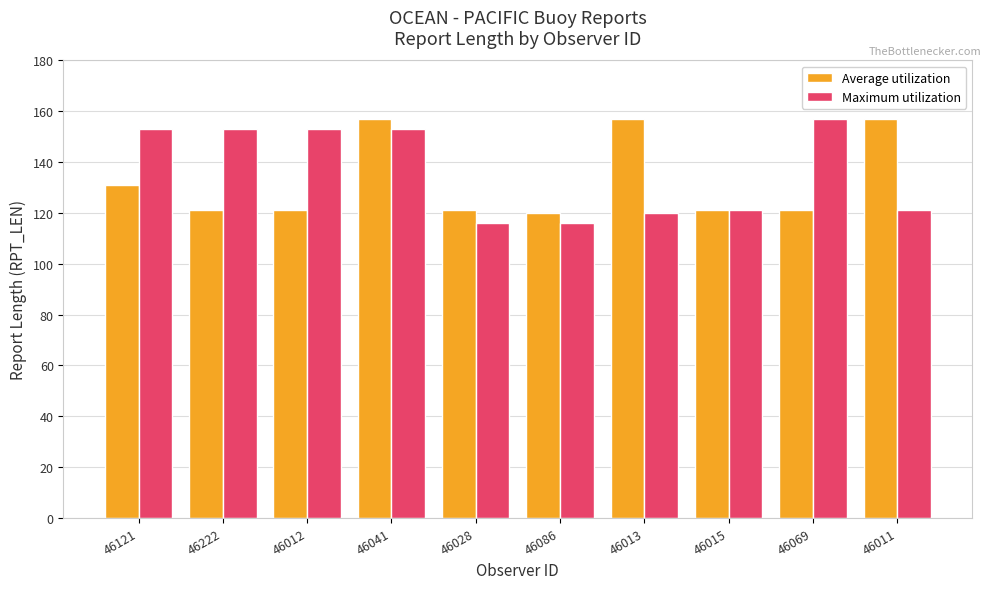

Reading left to right, list all the values displayed in this chart.

Average utilization: 46121=131	46222=121	46012=121	46041=157	46028=121	46086=120	46013=157	46015=121	46069=121	46011=157
Maximum utilization: 46121=153	46222=153	46012=153	46041=153	46028=116	46086=116	46013=120	46015=121	46069=157	46011=121